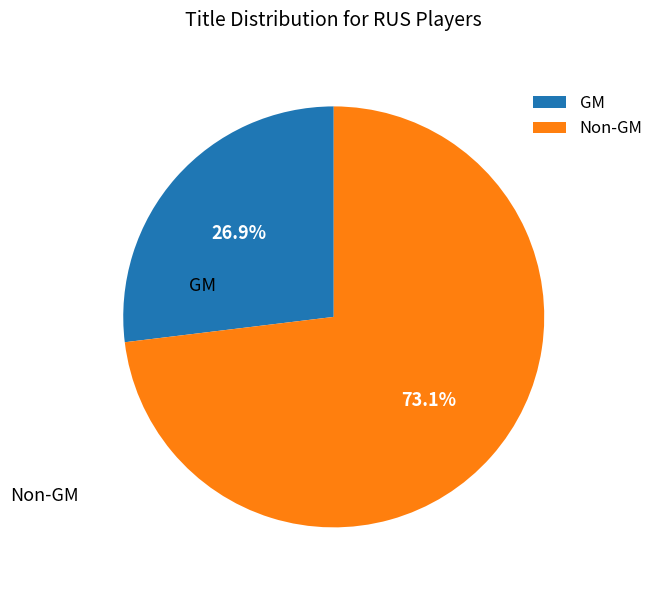

Count the number of slices in the pie.

2